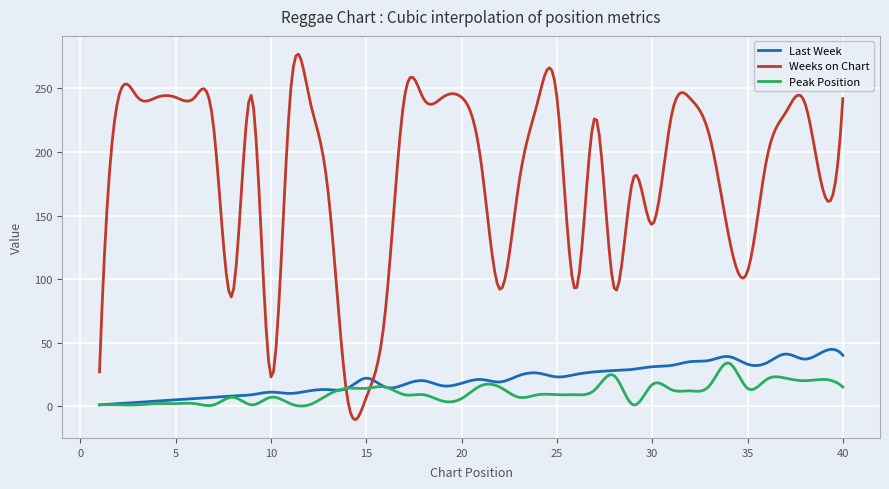

Which series has the largest total across all categories?

Weeks on Chart